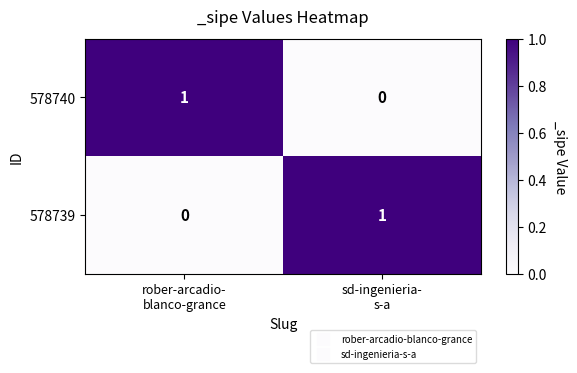

Reading left to right, extract all data points from this chart.

578740: 1	0
578739: 0	1